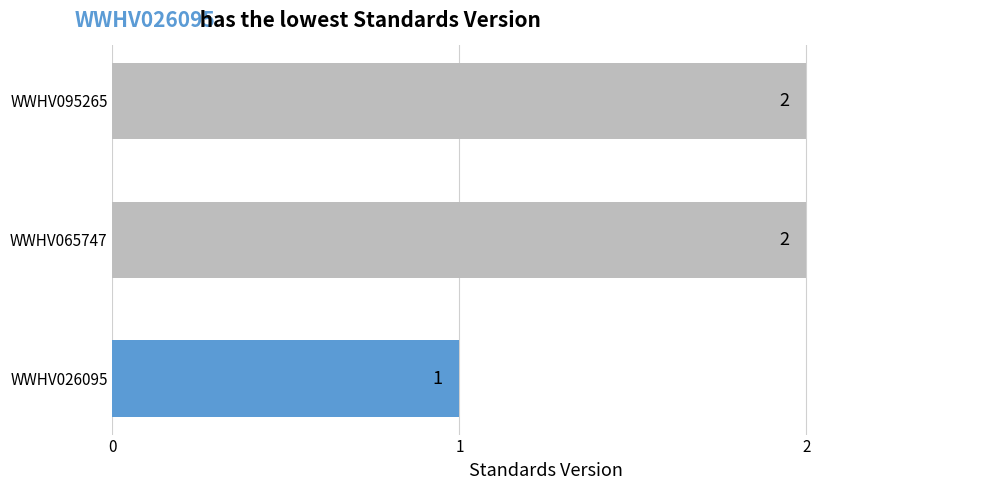

What is the sum of the values at WWHV026095 and WWHV065747?

3